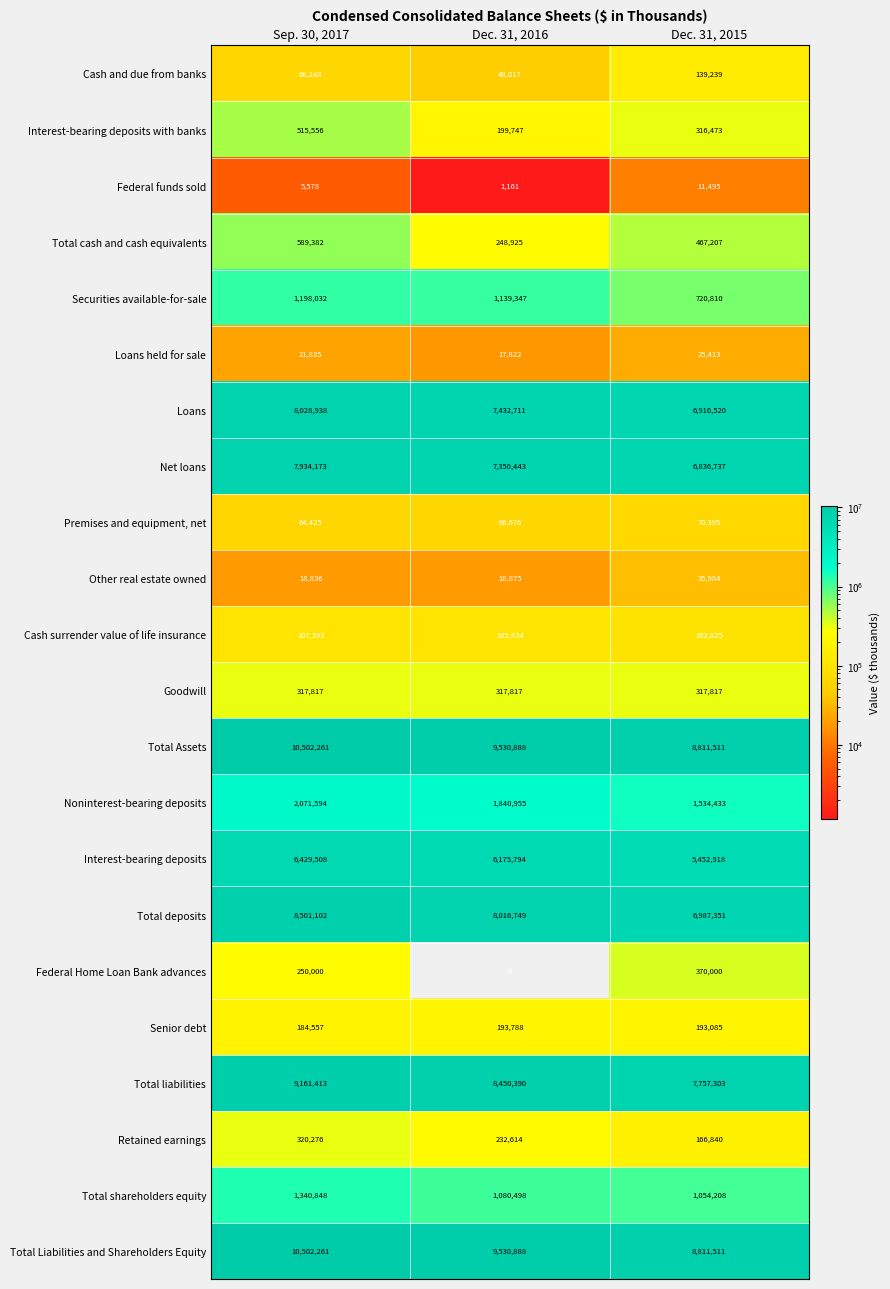

At which label does Total Assets first exceed 9530888?

Sep. 30, 2017